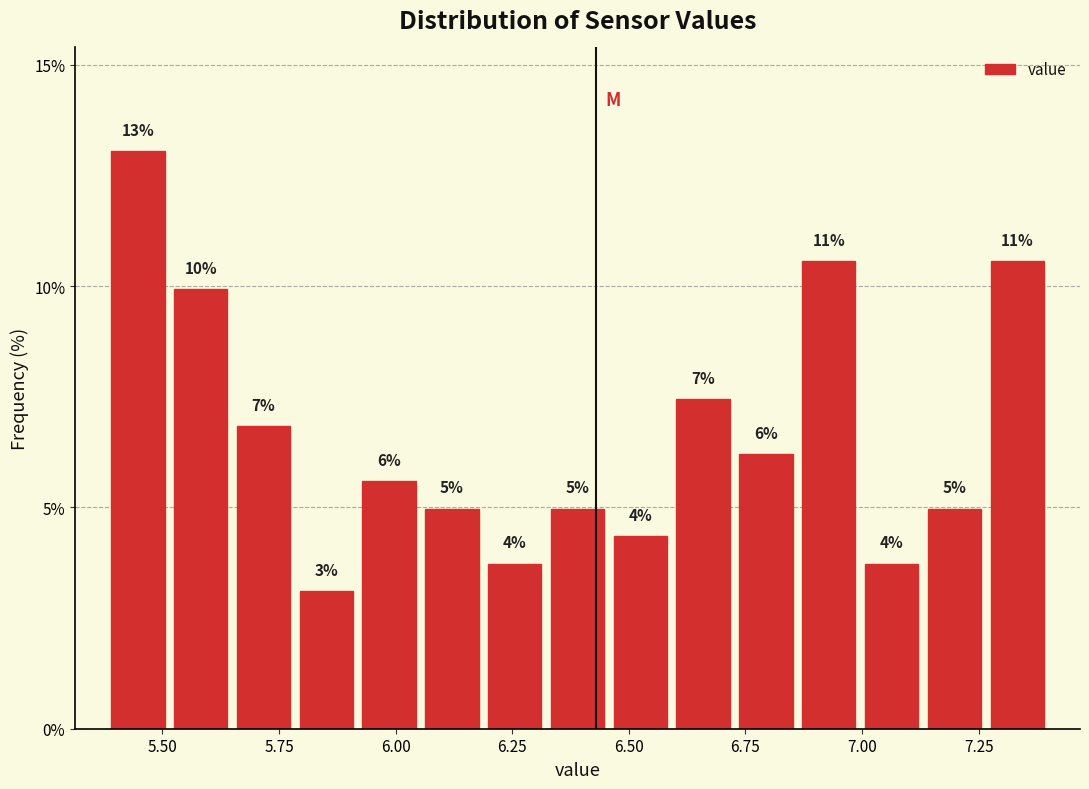

Read against the x-axis, roughly where is the centre of the tallest bar?

5.45